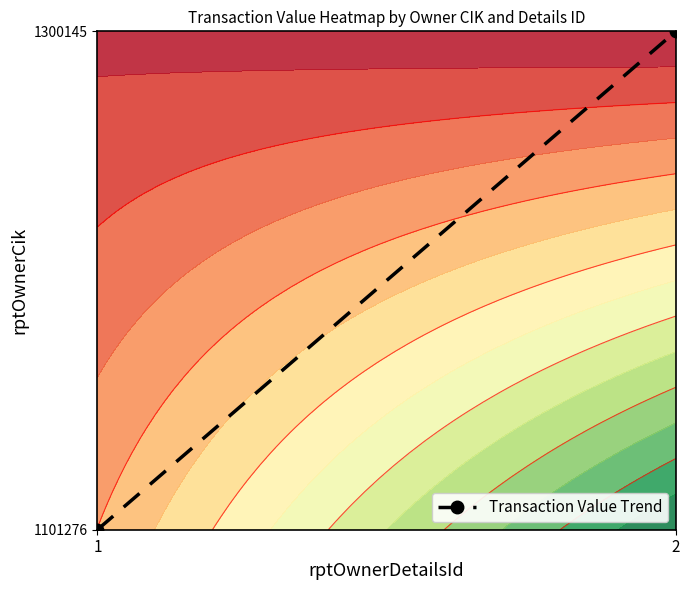

True or false: the data shows 1101276 at 1.

True